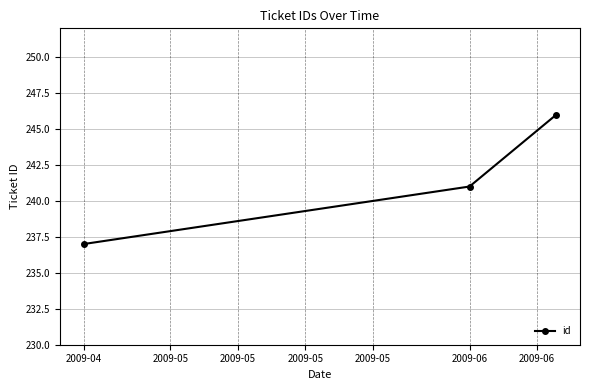

What is the value of the 2nd point from the left?

241